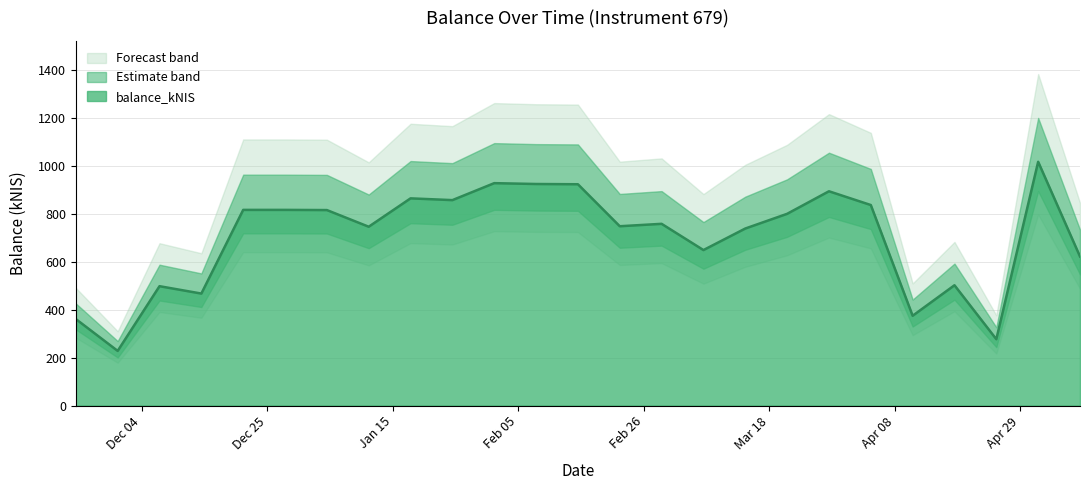

How many data points are above 758?

13